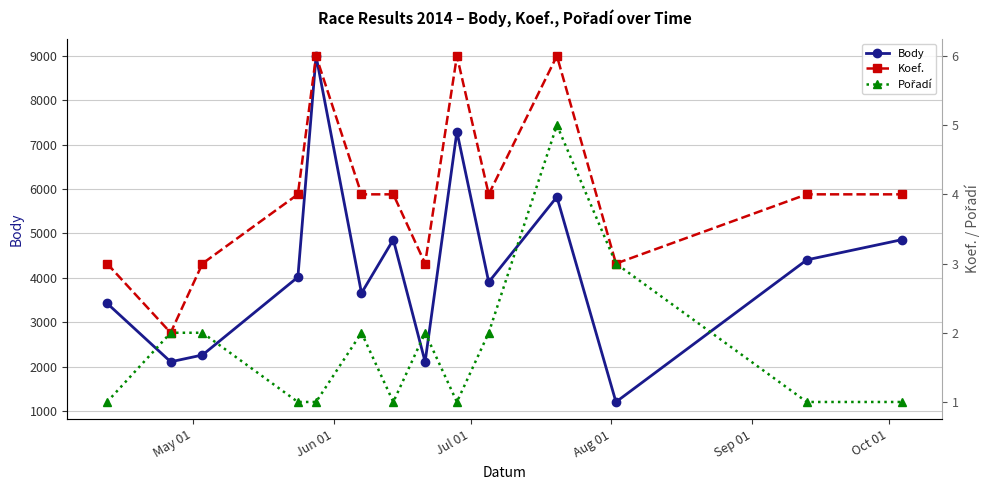

Count the number of categories in the chart.

14